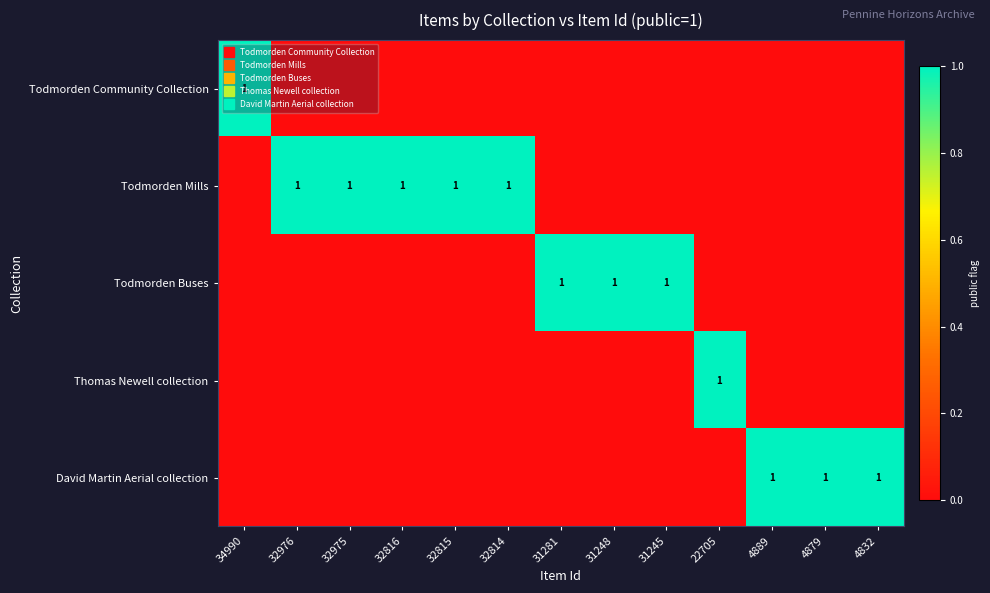

Is it true that David Martin Aerial collection equals 0 at 32815?

True